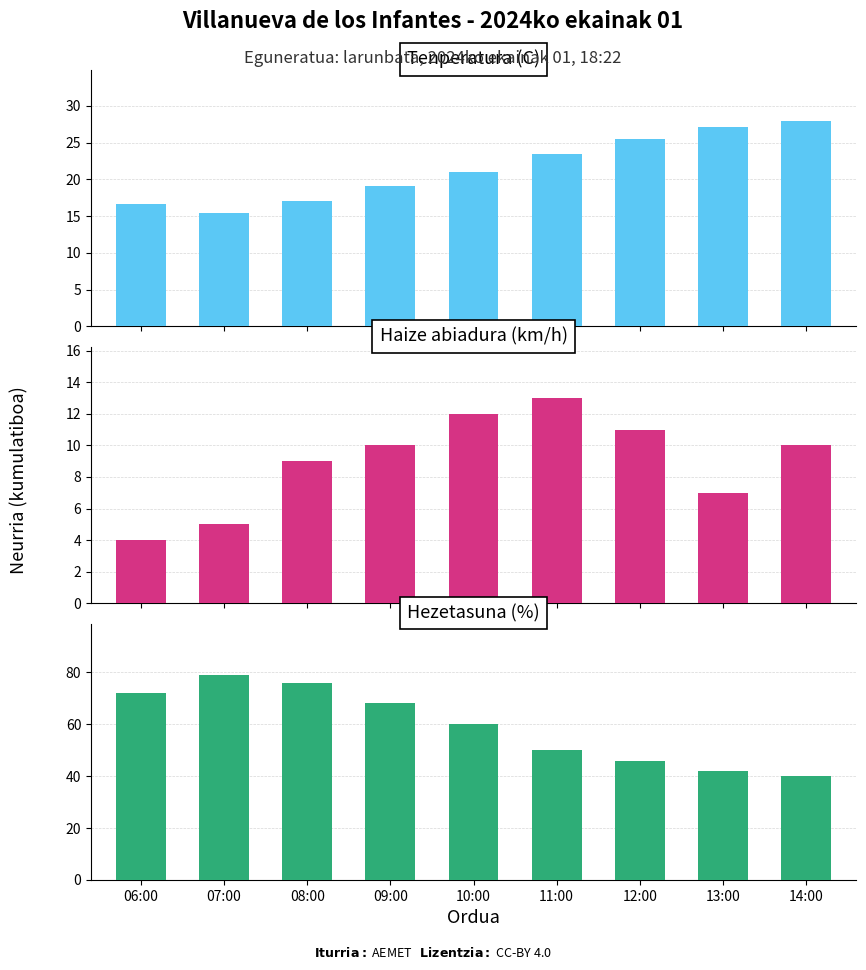

Count the number of categories in the chart.

9